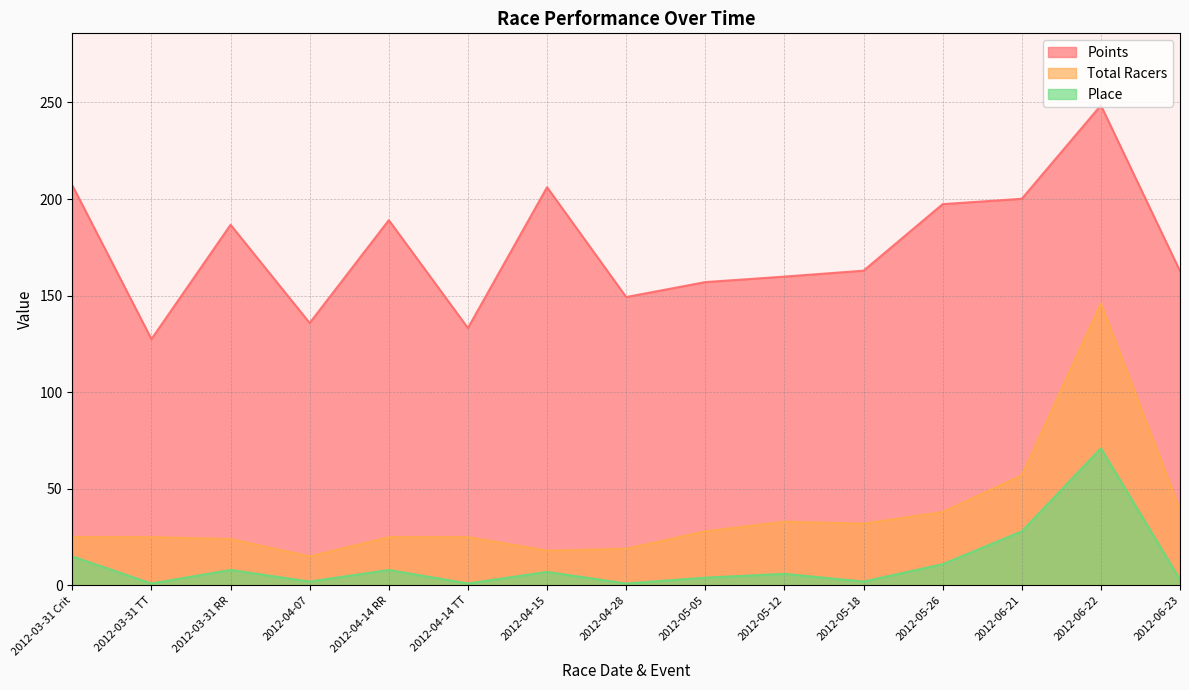

Reading right to left, what are all the values shown in this chart?

Points: 162.7	248.5	200.1	197.3	162.9	159.8	157.0	149.3	206.1	133.2	189.1	135.8	186.7	127.5	207.1
Total Racers: 39.0	146.0	57.0	38.0	32.0	33.0	28.0	19.0	18.0	25.0	25.0	15.0	24.0	25.0	25.0
Place: 3.0	71.0	28.0	11.0	2.0	6.0	4.0	1.0	7.0	1.0	8.0	2.0	8.0	1.0	15.0